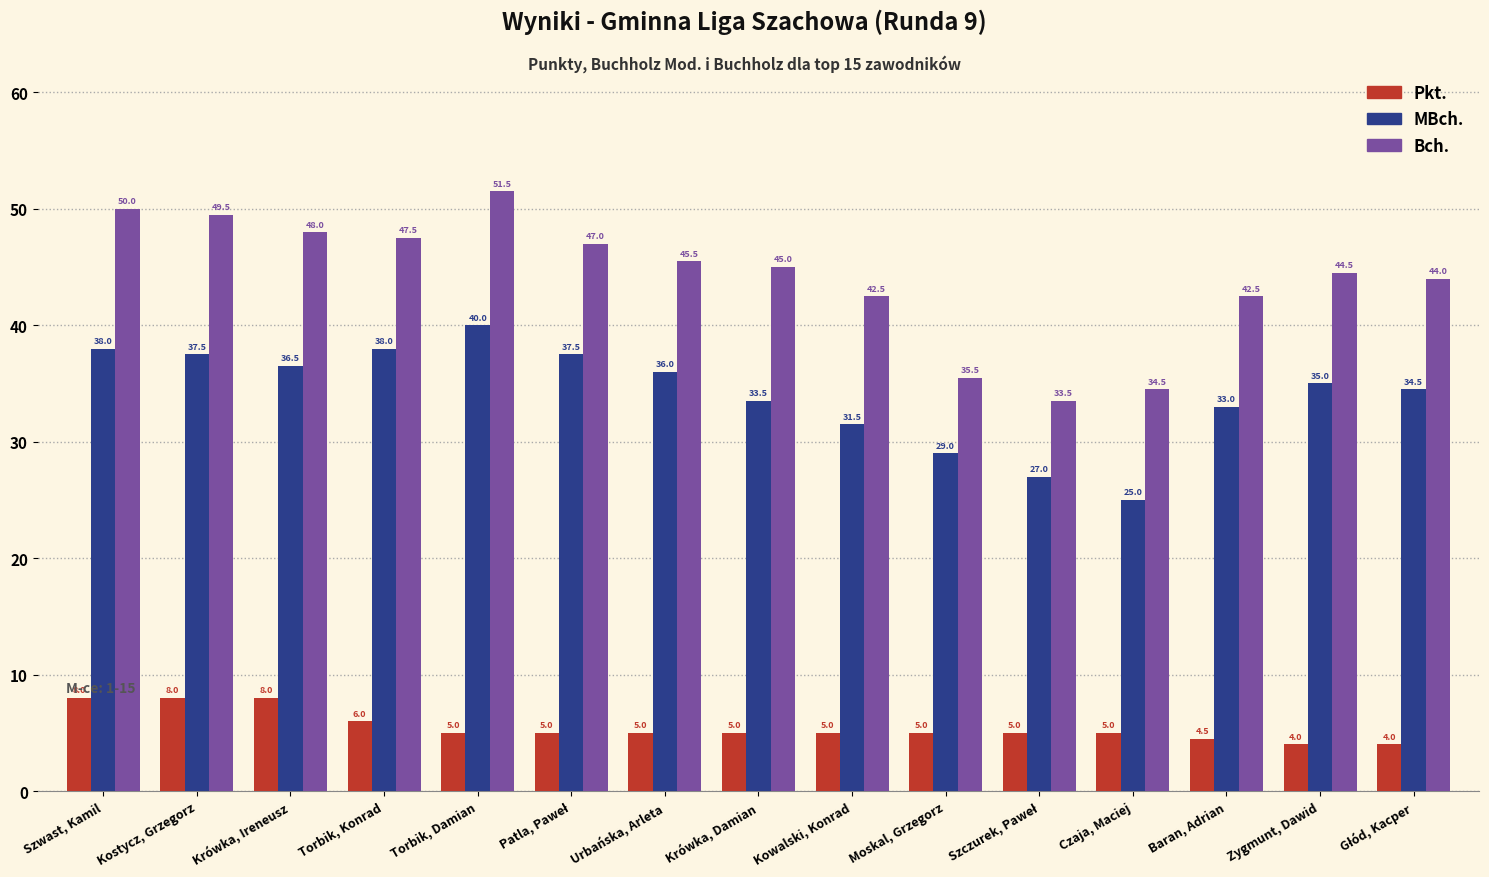

The value of MBch. at Torbik, Damian is 40.0. True or false?

True